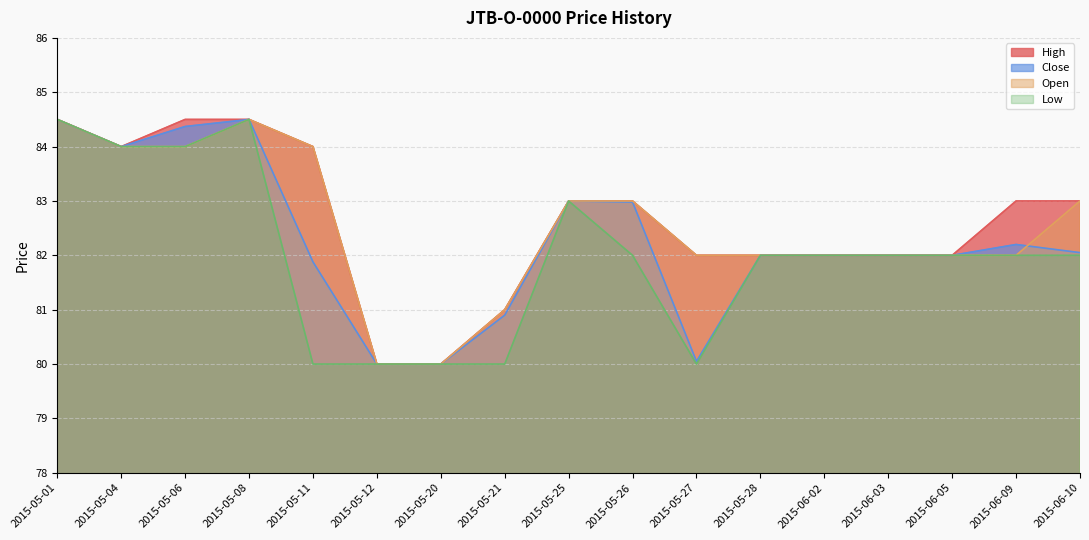

Between 2015-05-27 and 2015-05-28, which series saw the biggest shift?

Low